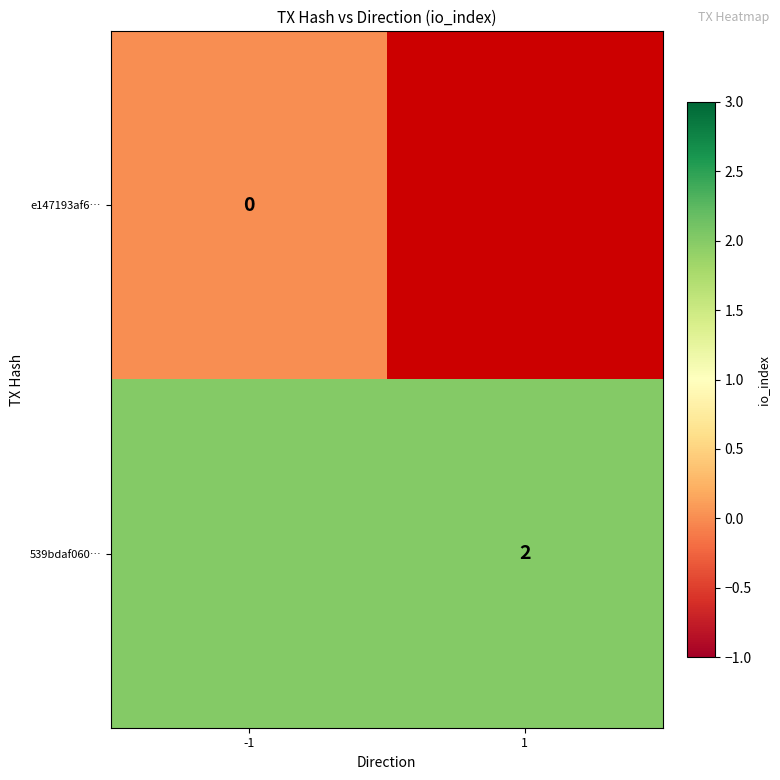

The 539bdaf060… series shows 2 at 1. True or false?

True